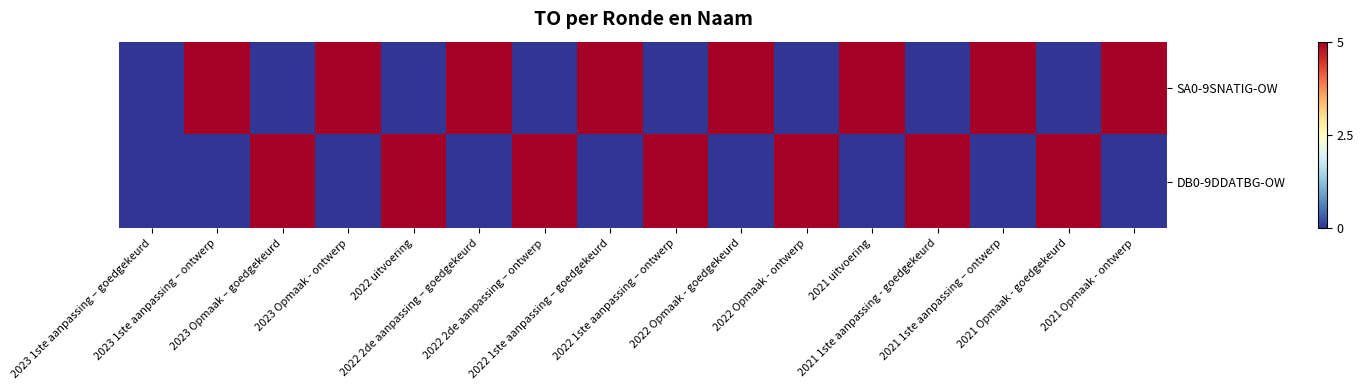

Reading left to right, extract all data points from this chart.

SA0-9SNATIG-OW: 2023 1ste aanpassing – goedgekeurd=0	2023 1ste aanpassing – ontwerp=5	2023 Opmaak – goedgekeurd=0	2023 Opmaak - ontwerp=5	2022 uitvoering=0	2022 2de aanpassing – goedgekeurd=5	2022 2de aanpassing – ontwerp=0	2022 1ste aanpassing – goedgekeurd=5	2022 1ste aanpassing – ontwerp=0	2022 Opmaak - goedgekeurd=5	2022 Opmaak - ontwerp=0	2021 uitvoering=5	2021 1ste aanpassing - goedgekeurd=0	2021 1ste aanpassing – ontwerp=5	2021 Opmaak - goedgekeurd=0	2021 Opmaak - ontwerp=5
DB0-9DDATBG-OW: 2023 1ste aanpassing – goedgekeurd=0	2023 1ste aanpassing – ontwerp=0	2023 Opmaak – goedgekeurd=5	2023 Opmaak - ontwerp=0	2022 uitvoering=5	2022 2de aanpassing – goedgekeurd=0	2022 2de aanpassing – ontwerp=5	2022 1ste aanpassing – goedgekeurd=0	2022 1ste aanpassing – ontwerp=5	2022 Opmaak - goedgekeurd=0	2022 Opmaak - ontwerp=5	2021 uitvoering=0	2021 1ste aanpassing - goedgekeurd=5	2021 1ste aanpassing – ontwerp=0	2021 Opmaak - goedgekeurd=5	2021 Opmaak - ontwerp=0